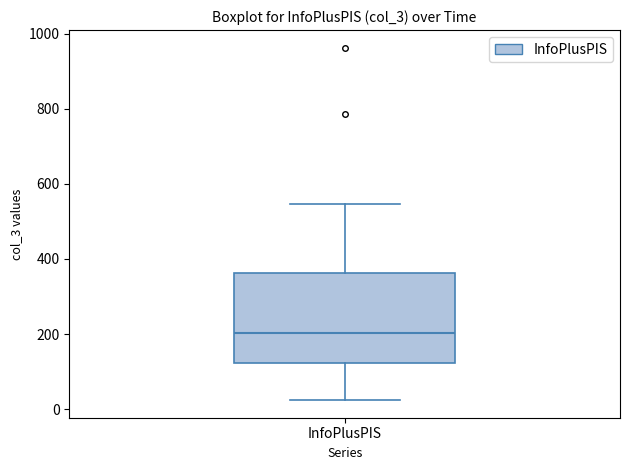

Transcribe this box plot: give where the median line is, the range the box spans, and where the two whiskers end, as read against the y-axis. The values are not printed on the chart, so give them approximately, as read against the axis.

median 200, box 120 to 360, whiskers 20 to 540